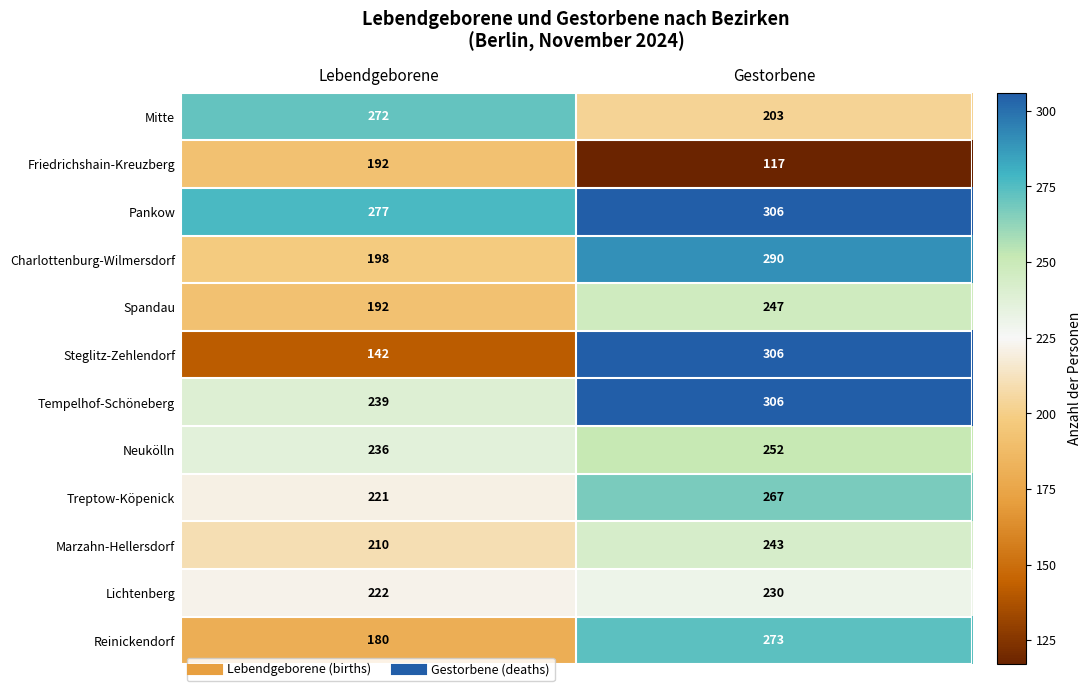

Reading right to left, list all the values displayed in this chart.

Mitte: 203	272
Friedrichshain-Kreuzberg: 117	192
Pankow: 306	277
Charlottenburg-Wilmersdorf: 290	198
Spandau: 247	192
Steglitz-Zehlendorf: 306	142
Tempelhof-Schöneberg: 306	239
Neukölln: 252	236
Treptow-Köpenick: 267	221
Marzahn-Hellersdorf: 243	210
Lichtenberg: 230	222
Reinickendorf: 273	180